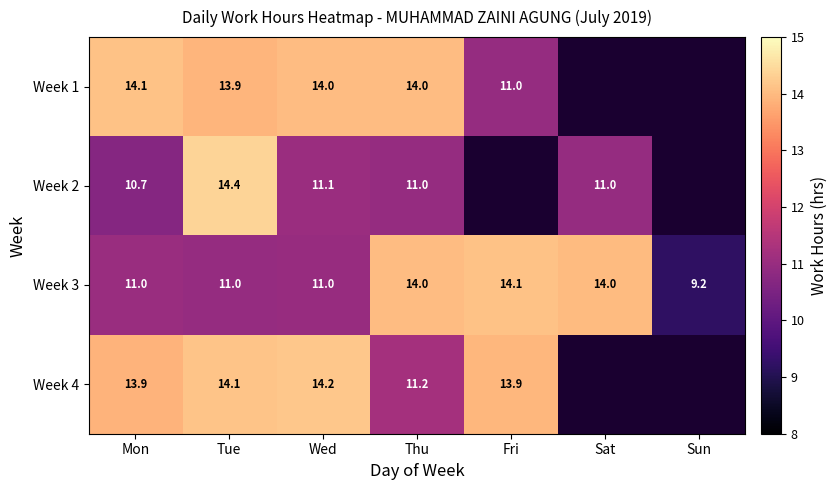

What is the approximate value of Week 3 at Fri?

14.1